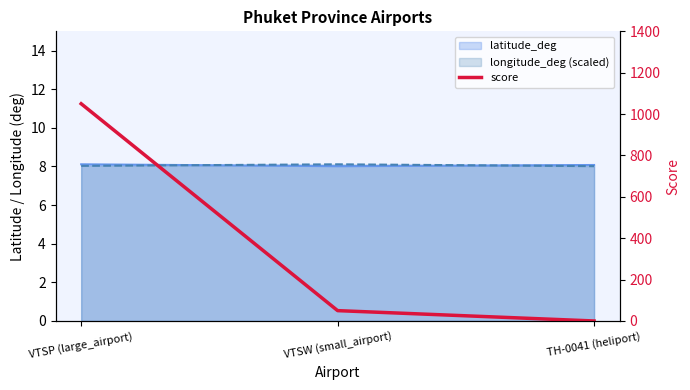

What is the sum of all values?

1100